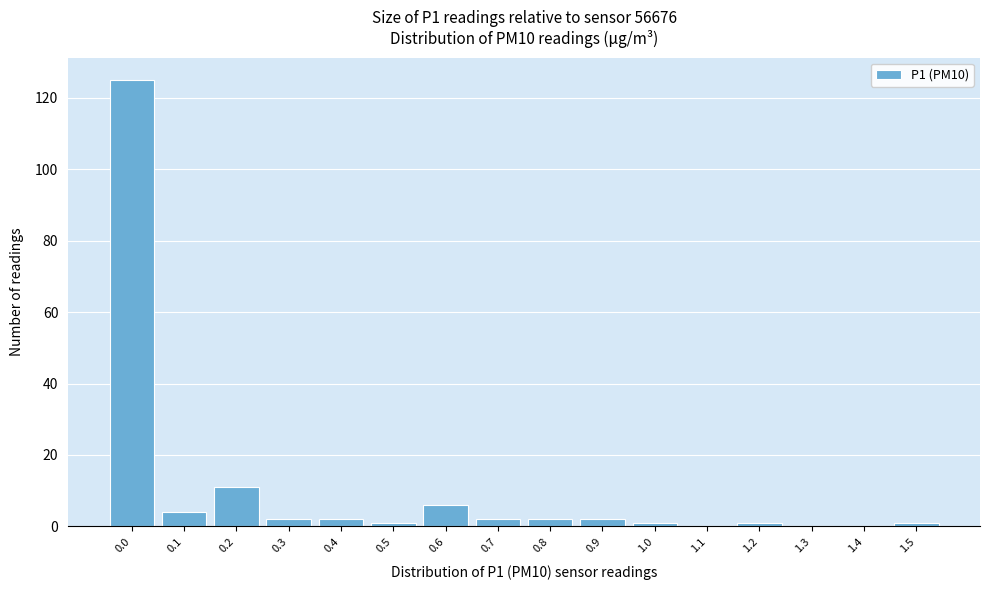

Reading left to right, extract all data points from this chart.

0.0=125	0.1=4	0.2=11	0.3=2	0.4=2	0.5=1	0.6=6	0.7=2	0.8=2	0.9=2	1.0=1	1.1=0	1.2=1	1.3=0	1.4=0	1.5=1